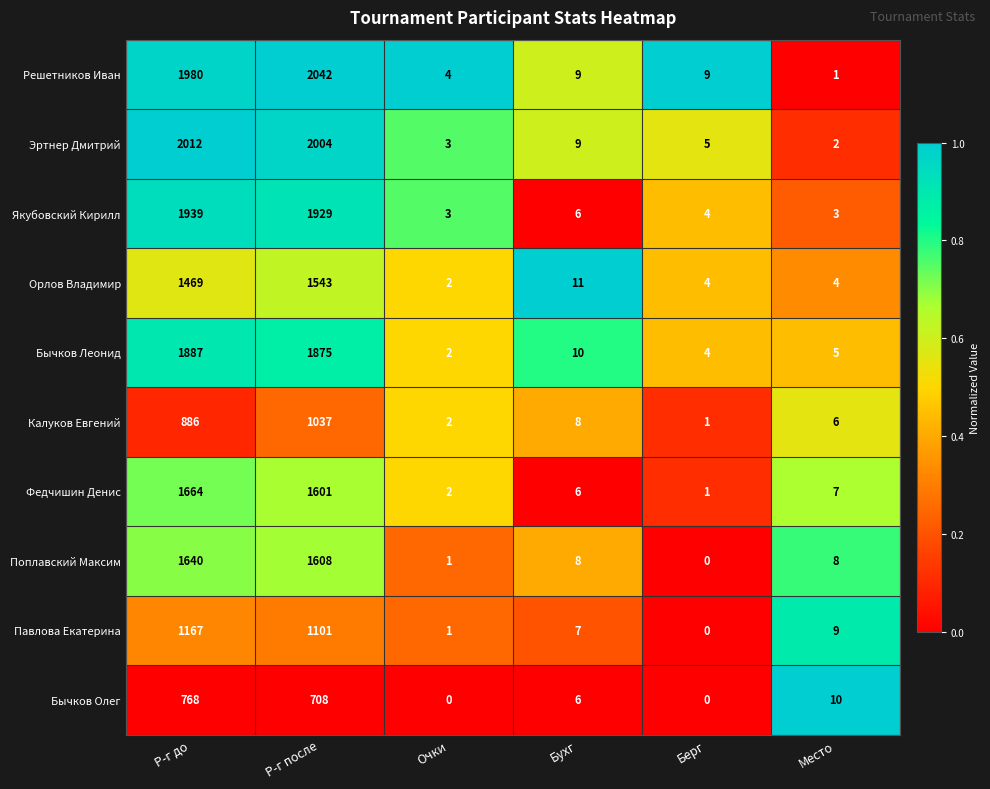

Which category has the highest value across all series?

Р-г после